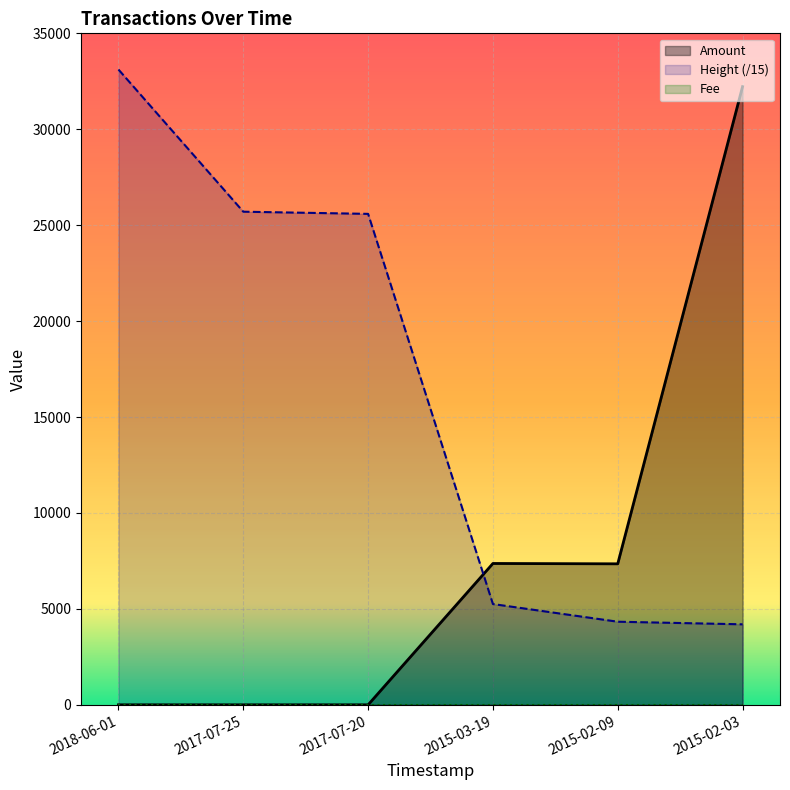

At which label does Height reach its minimum?

2015-02-03